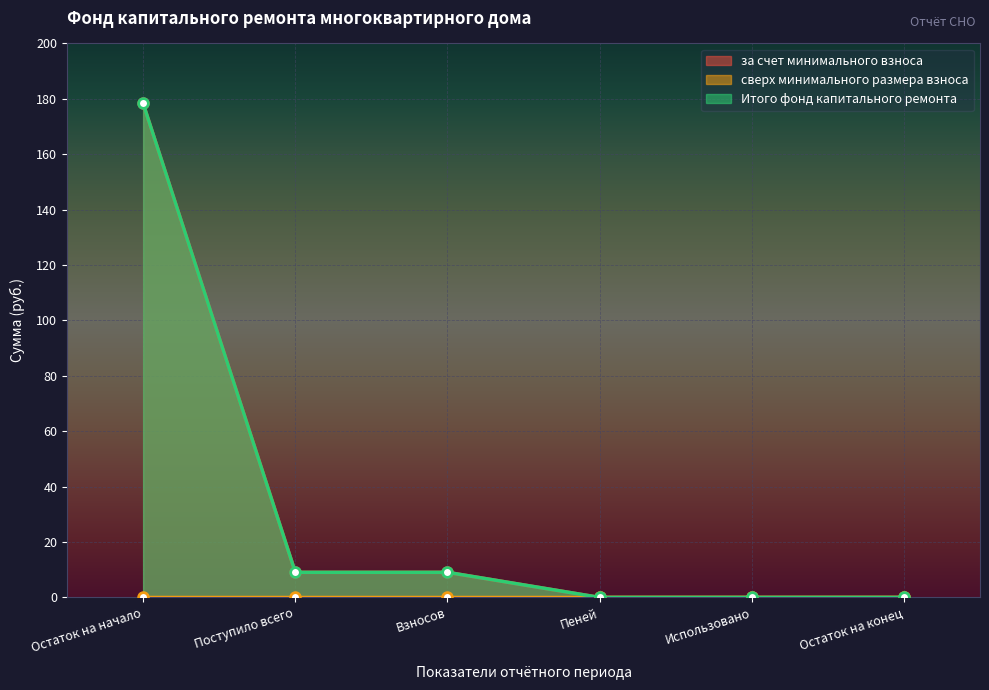

True or false: Итого фонд капитального ремонта and за счет минимального взноса cross at least once.

False